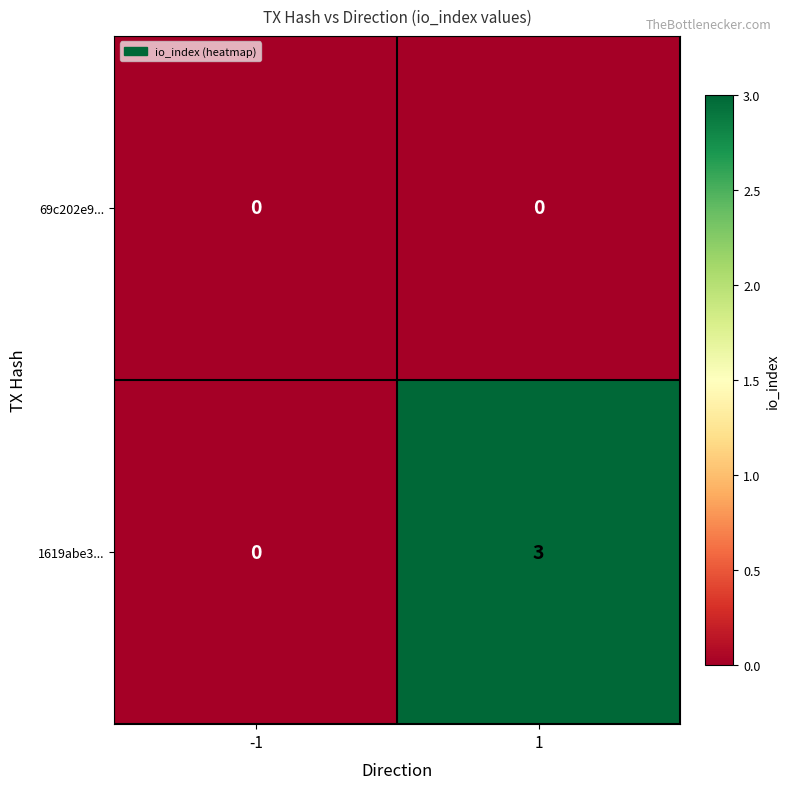

How many values in the 1619abe3... series are below 3?

1